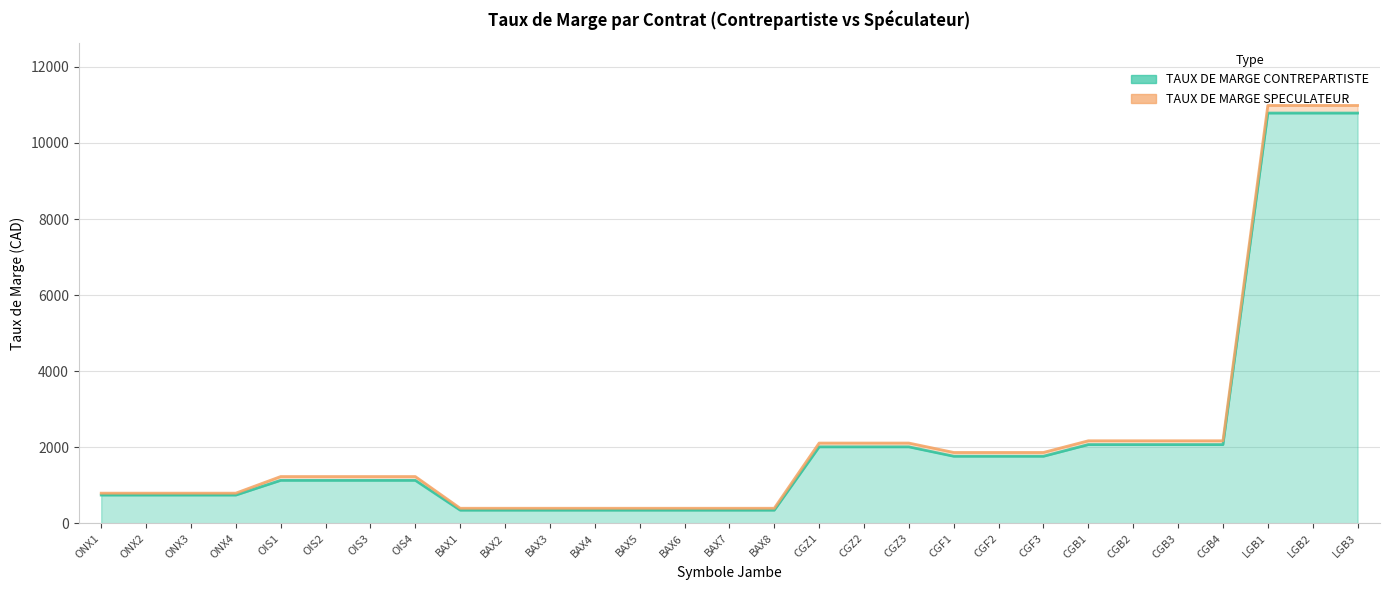

What is the difference between the second highest and minimum values in the TAUX DE MARGE SPECULATEUR series?

10589